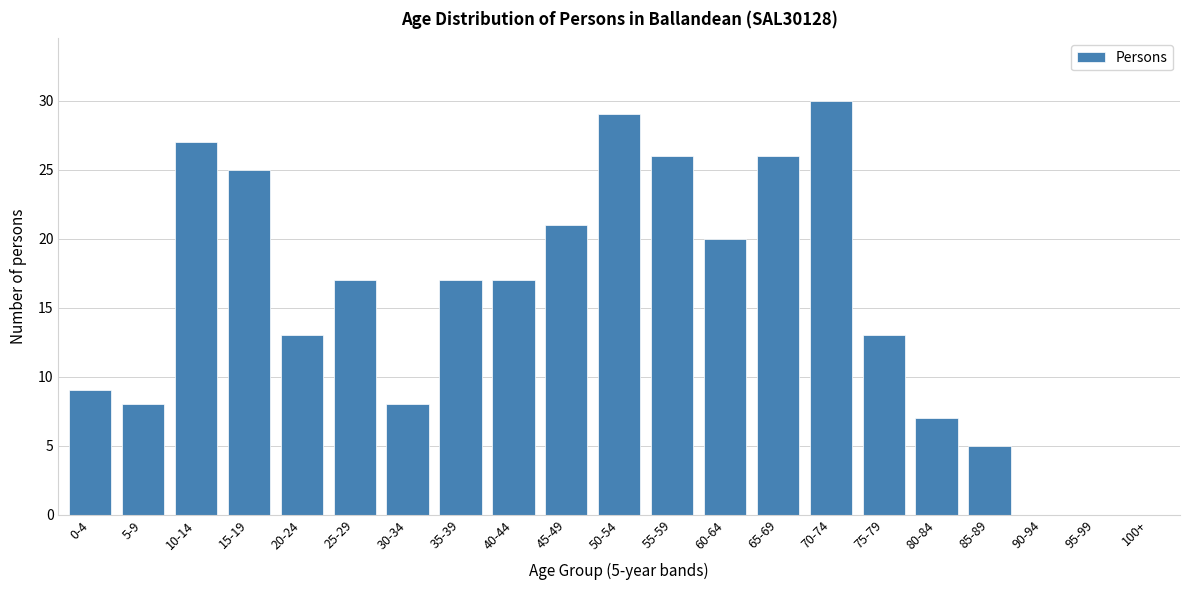

Reading left to right, list all the values displayed in this chart.

0-4=9	5-9=8	10-14=27	15-19=25	20-24=13	25-29=17	30-34=8	35-39=17	40-44=17	45-49=21	50-54=29	55-59=26	60-64=20	65-69=26	70-74=30	75-79=13	80-84=7	85-89=5	90-94=0	95-99=0	100+=0